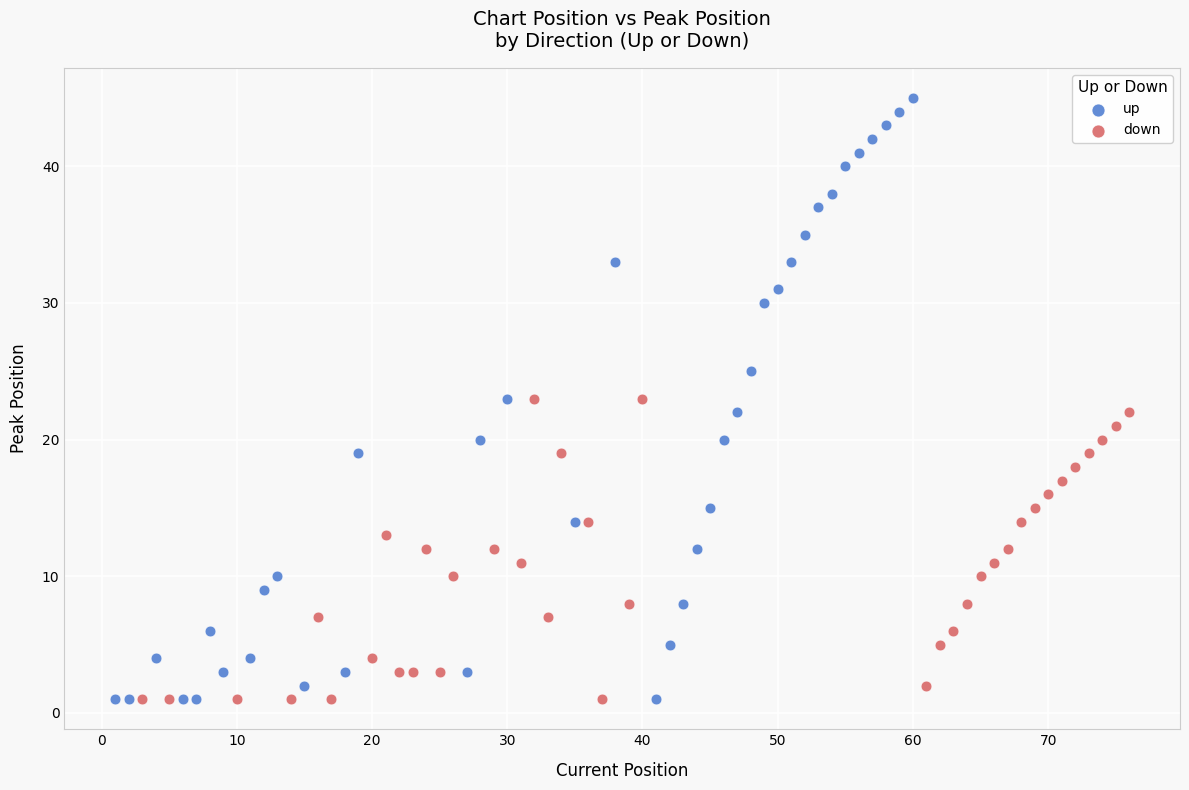

Which series has the widest spread of Y values?

up